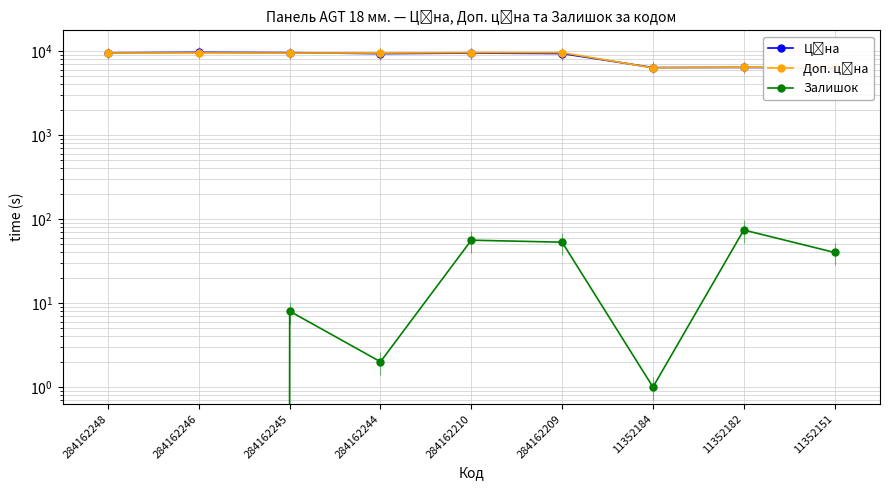

True or false: Залишок has a value of 56.0 at 284162210.

True